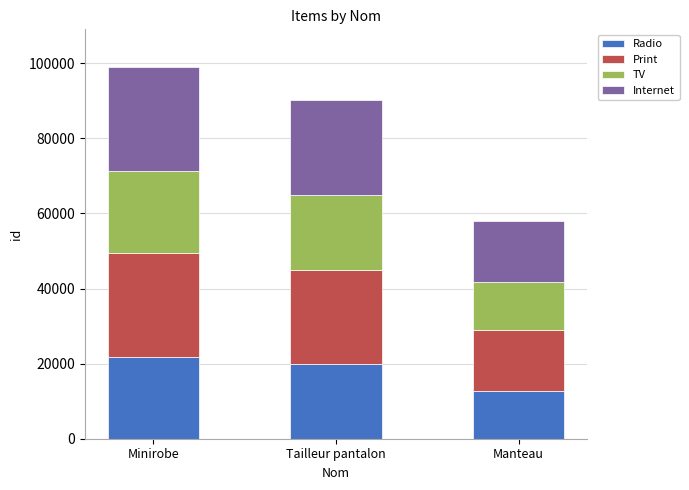

What is the total value across all series at Tailleur pantalon?

90102